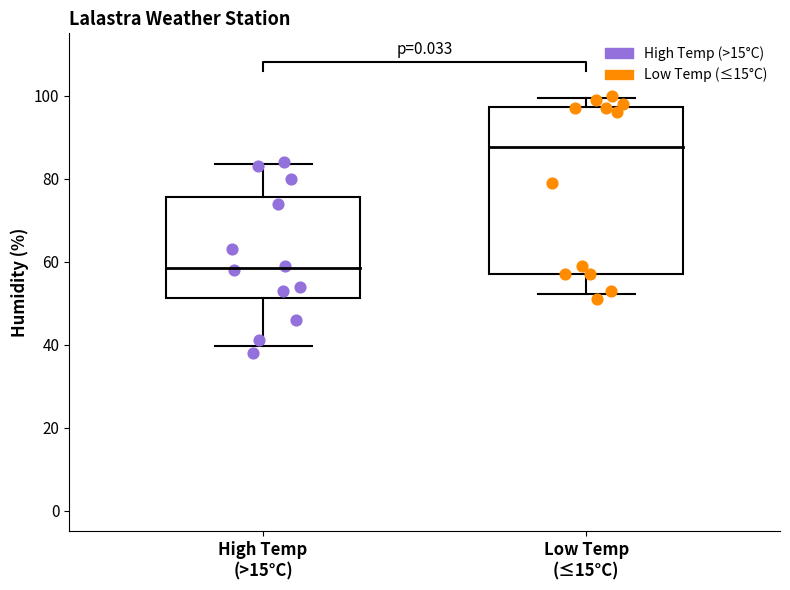

Which series reaches the minimum Y coordinate?

High Temp (>15°C)